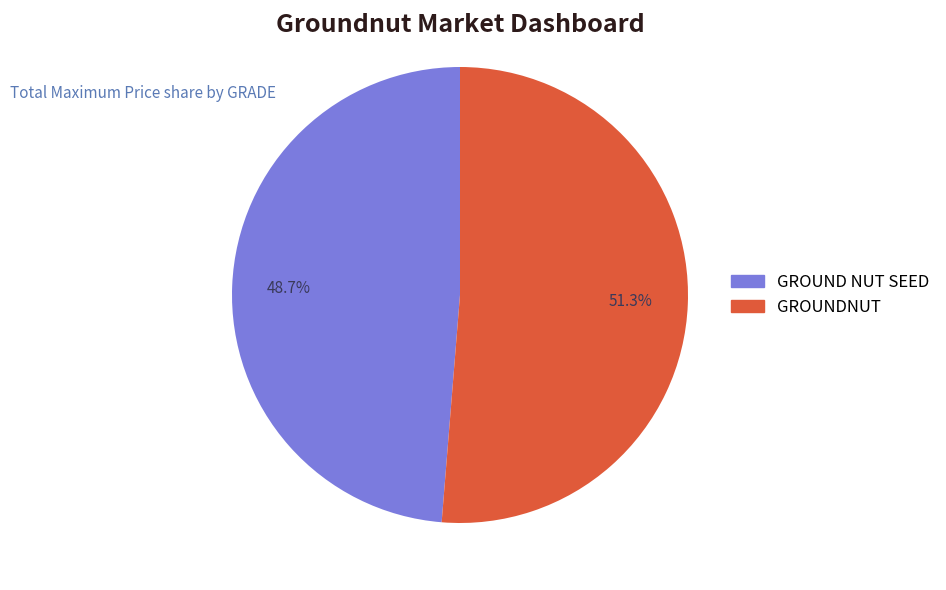

What portion of the pie excludes GROUND NUT SEED?

51.3%